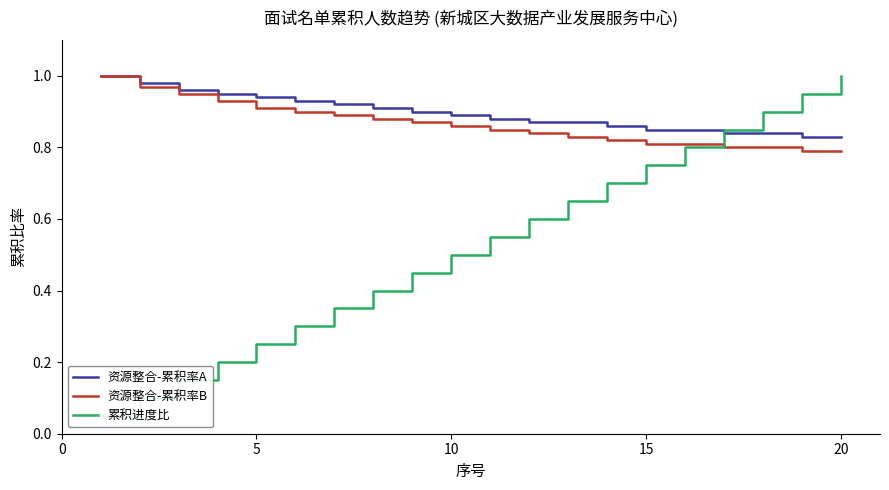

True or false: 资源整合-累积率A and 资源整合-累积率B cross at least once.

False